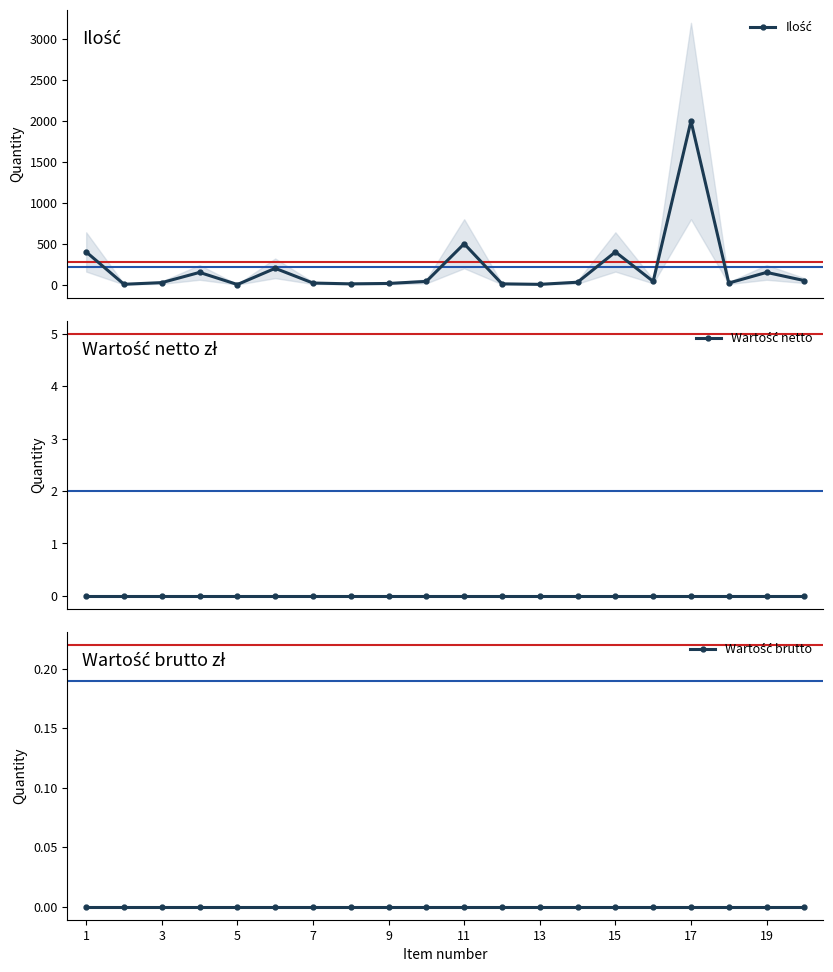

True or false: Wartość brutto and Wartość netto intersect in this chart.

False